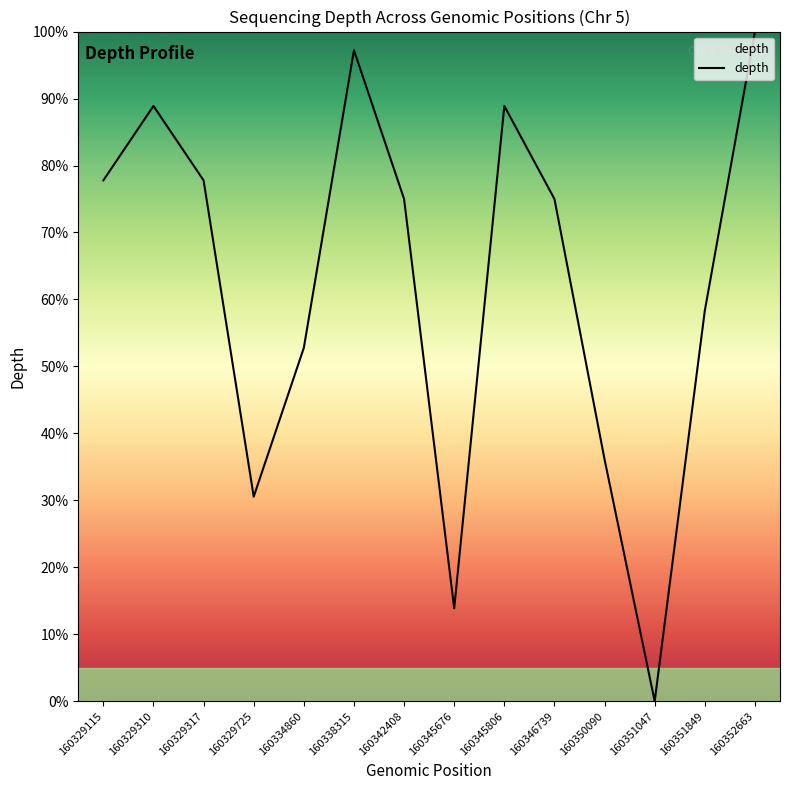

Approximately how many times larger is the value at 160334860 compared to 160342408?

0.7